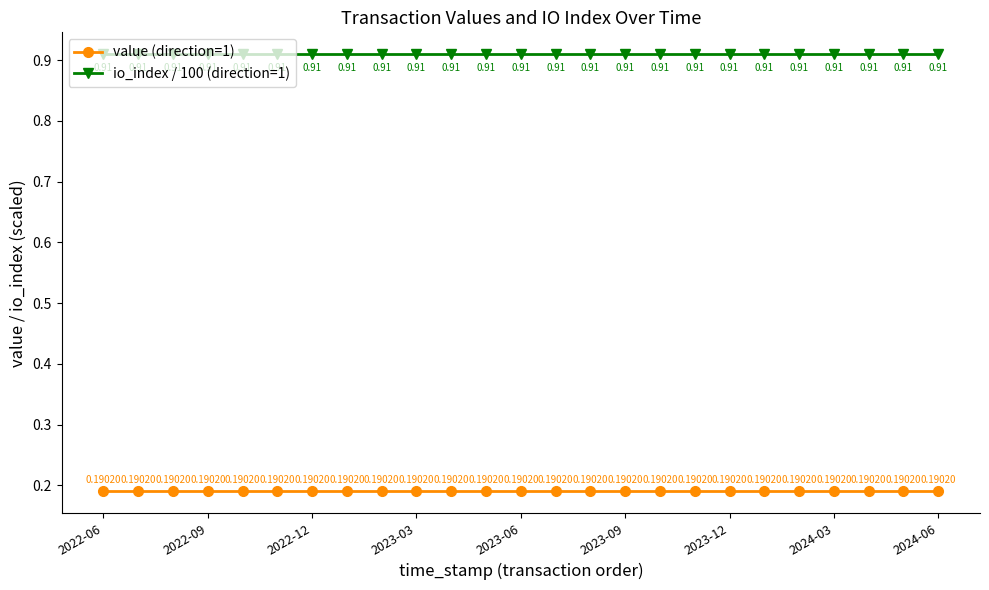

True or false: value (direction=1) has more than 2 points higher than both neighbors.

False